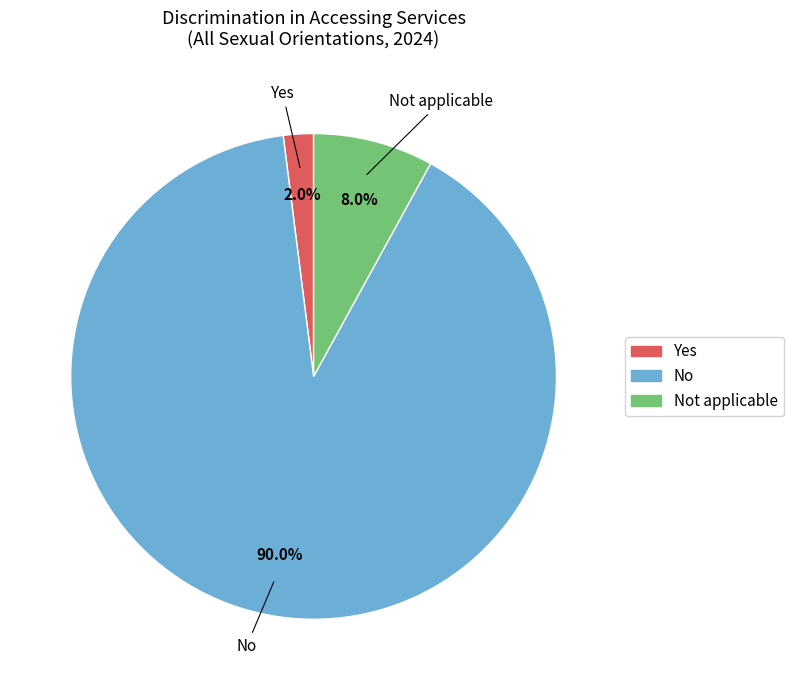

Rank the categories by value from highest to lowest.

No, Not applicable, Yes